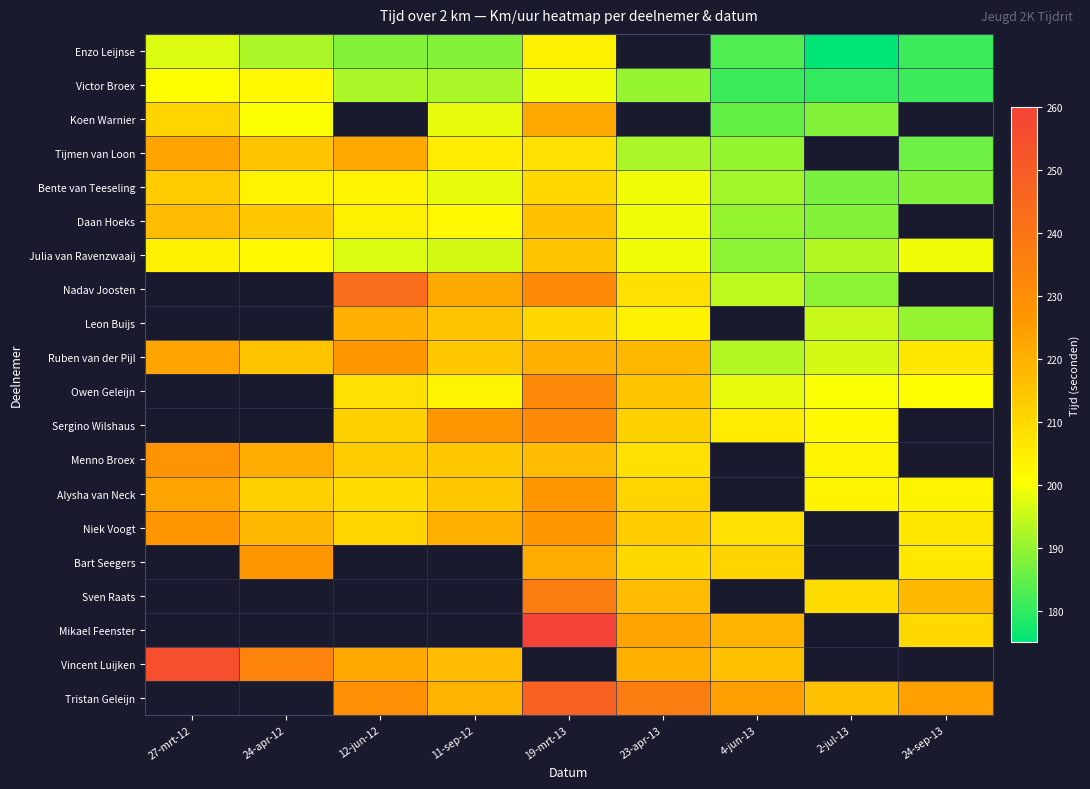

Which category has the lowest value in the Victor Broex series?

2-jul-13